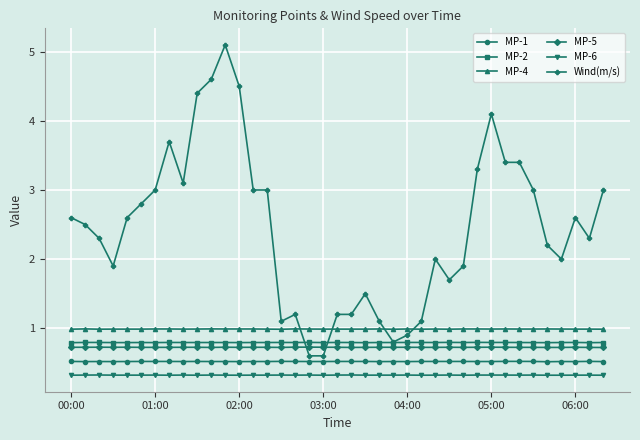

How many data points does each series have?

39